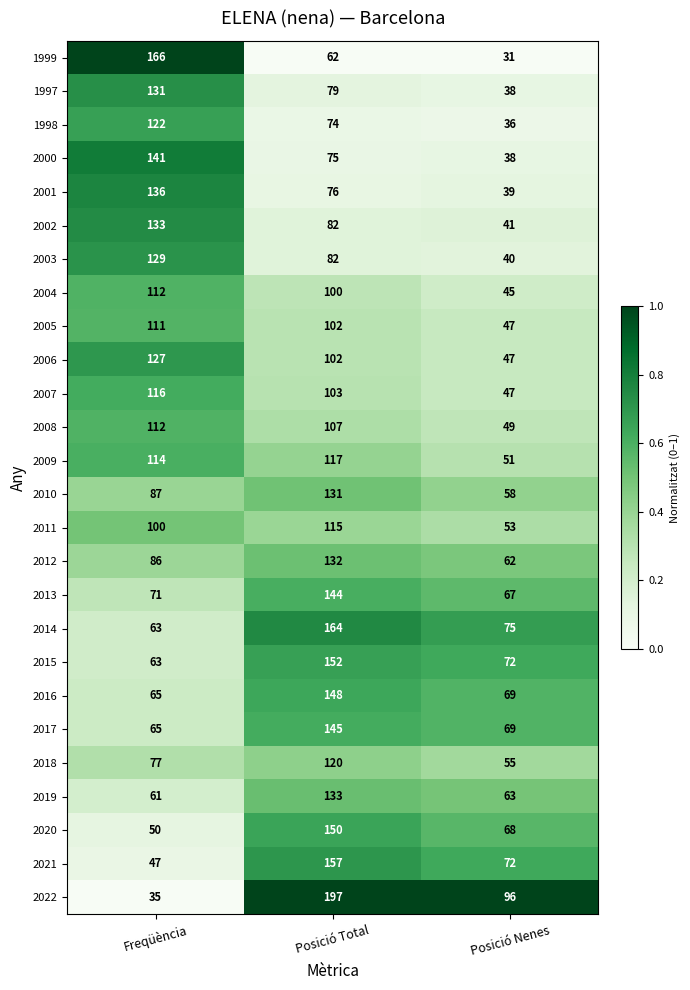

Which category has the lowest value across all series?

Posició Nenes